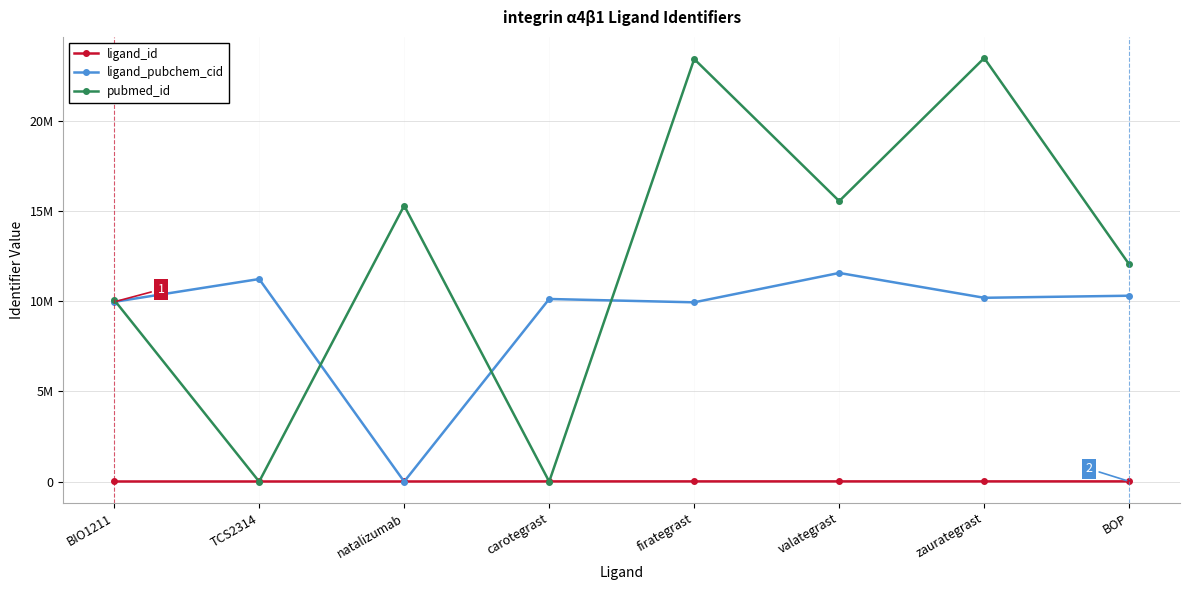

Is this an area chart (filled region under the line)?

No